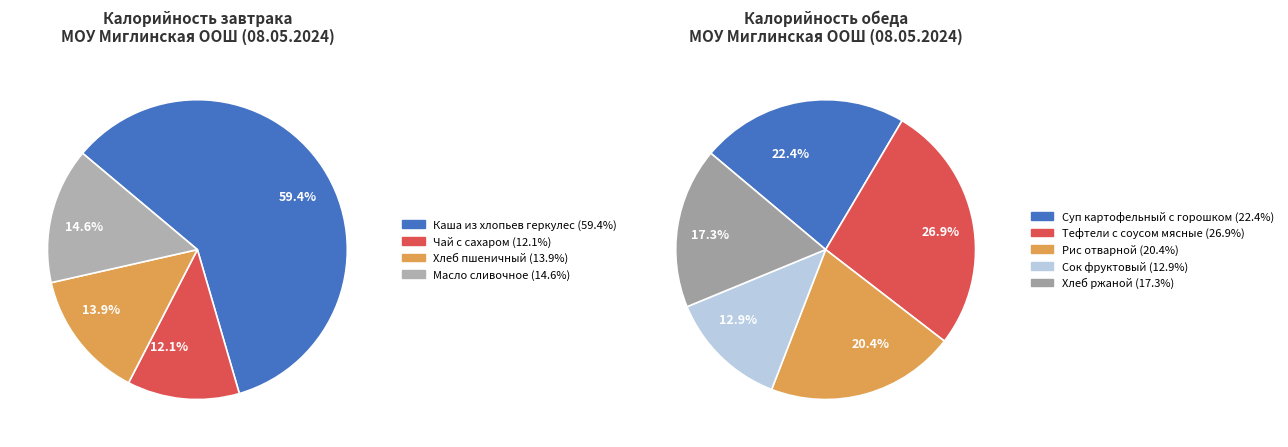

Which has a higher value, Хлеб ржаной or Каша из хлопьев геркулес?

Каша из хлопьев геркулес